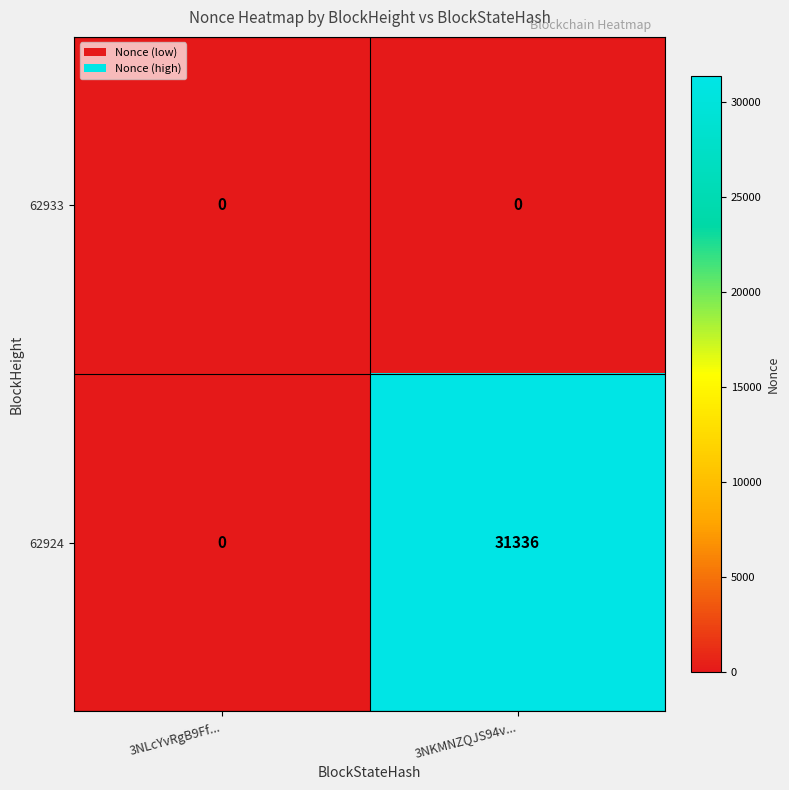

Which series has the largest total across all categories?

62924